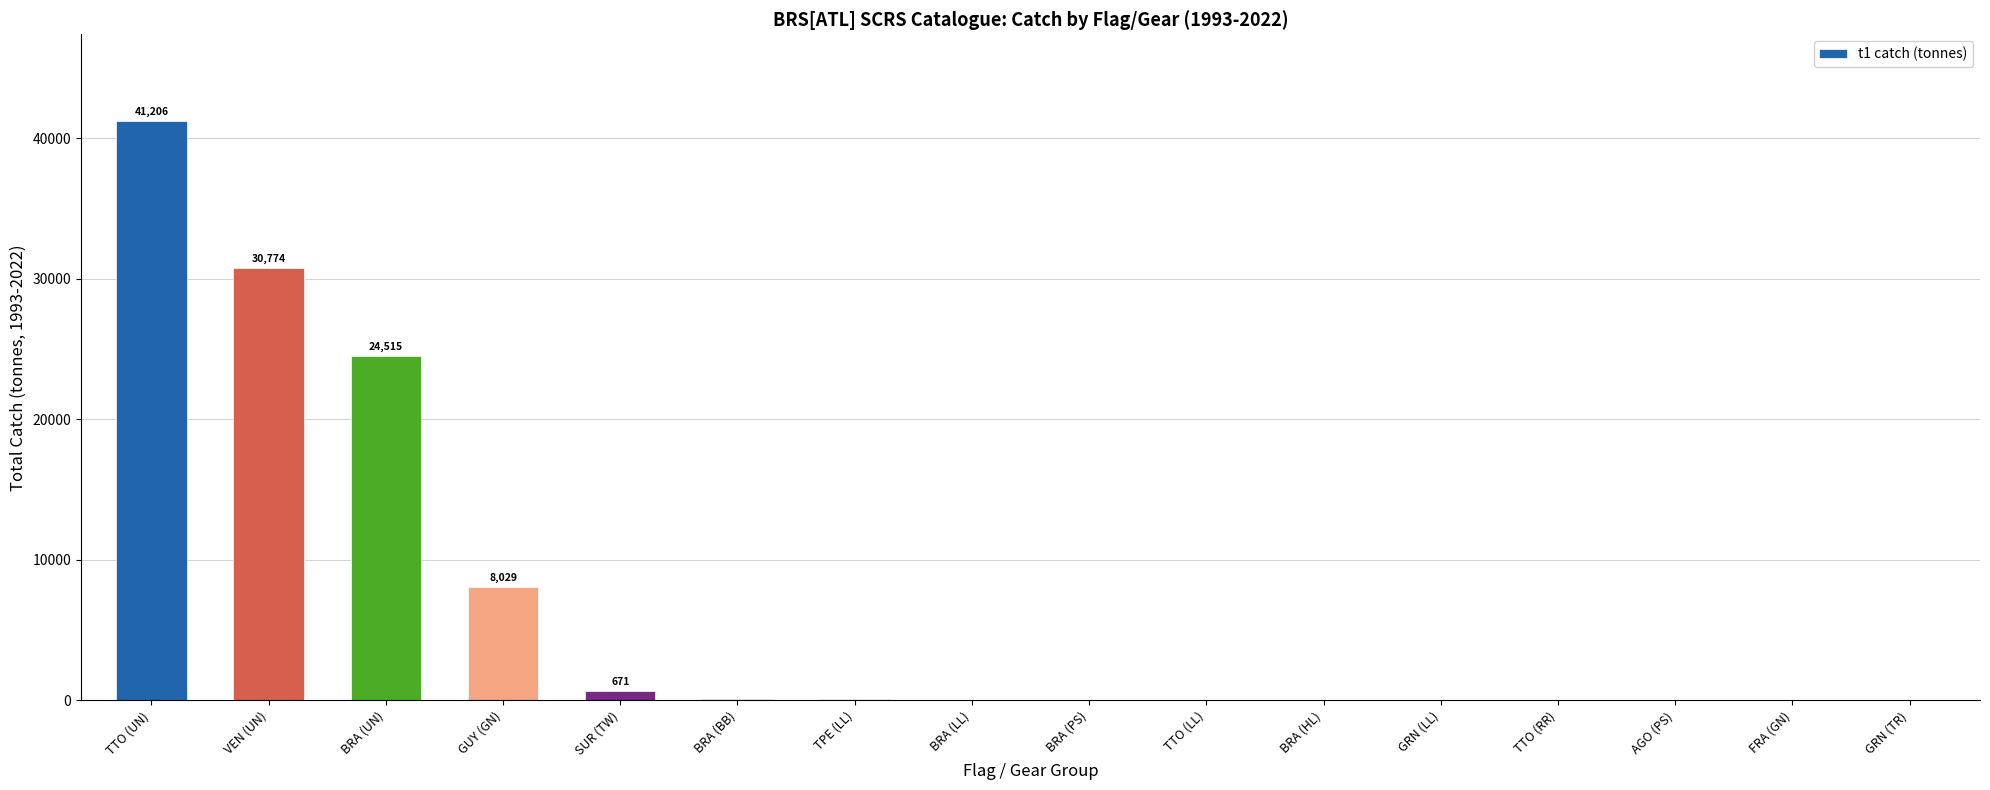

Is it true that the value at VEN (UN) is 30774.0?

True